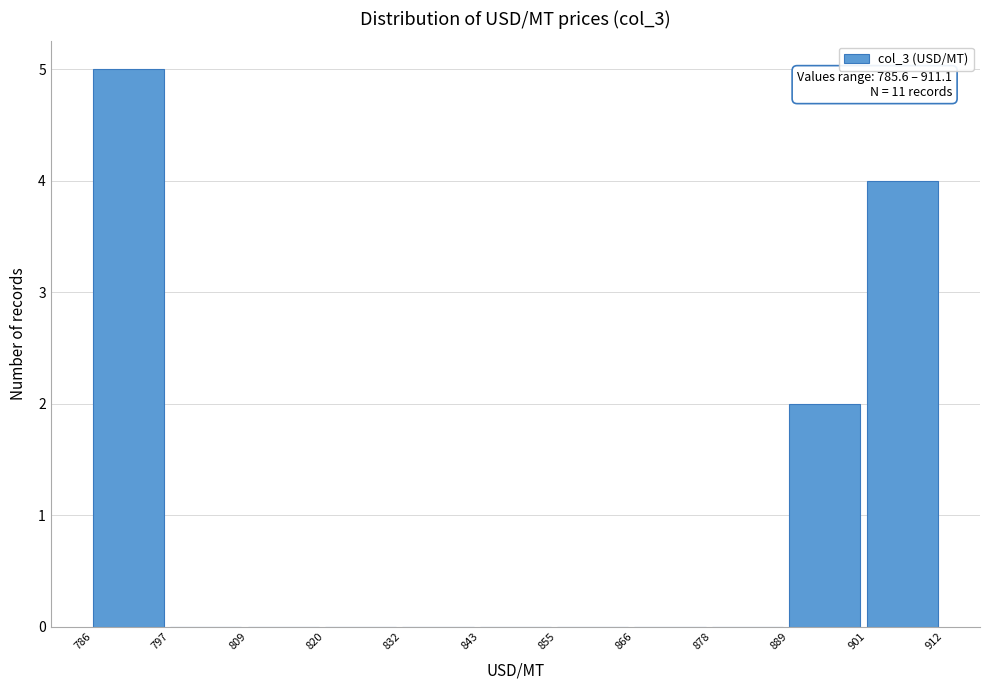

Over which range of the x-axis is the bar tallest?

786 to 797